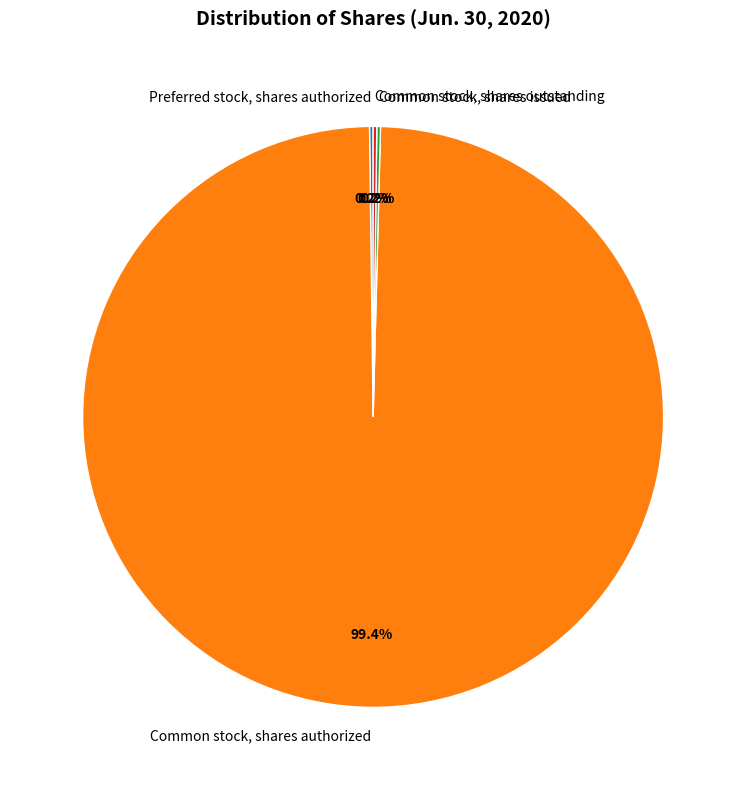

Does any single category account for the majority?

Yes